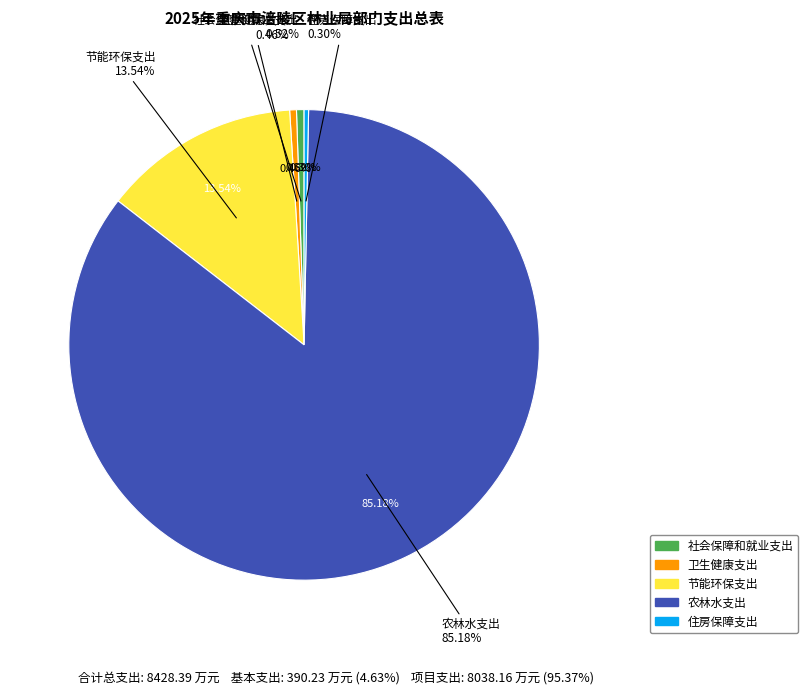

What portion of the pie excludes 住房保障支出?

99.7%